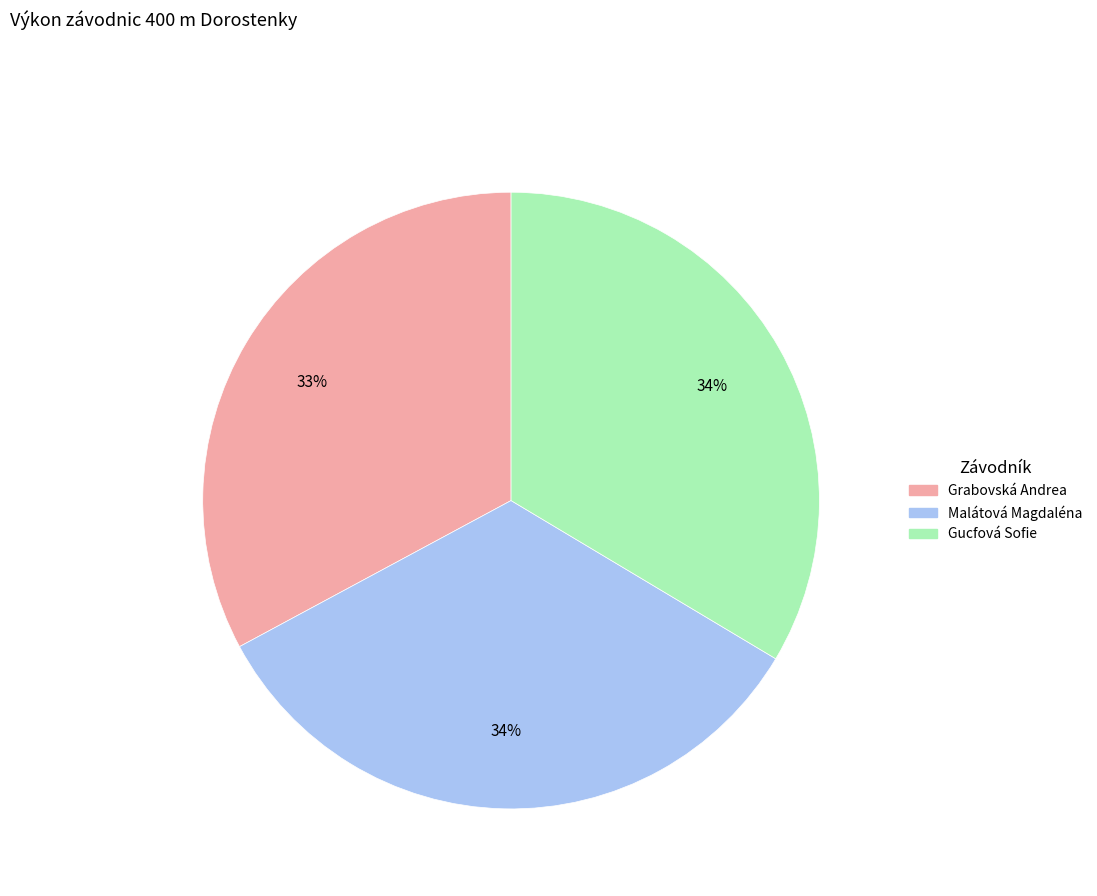

The Gucfová Sofie slice represents 23% of the pie. True or false?

False